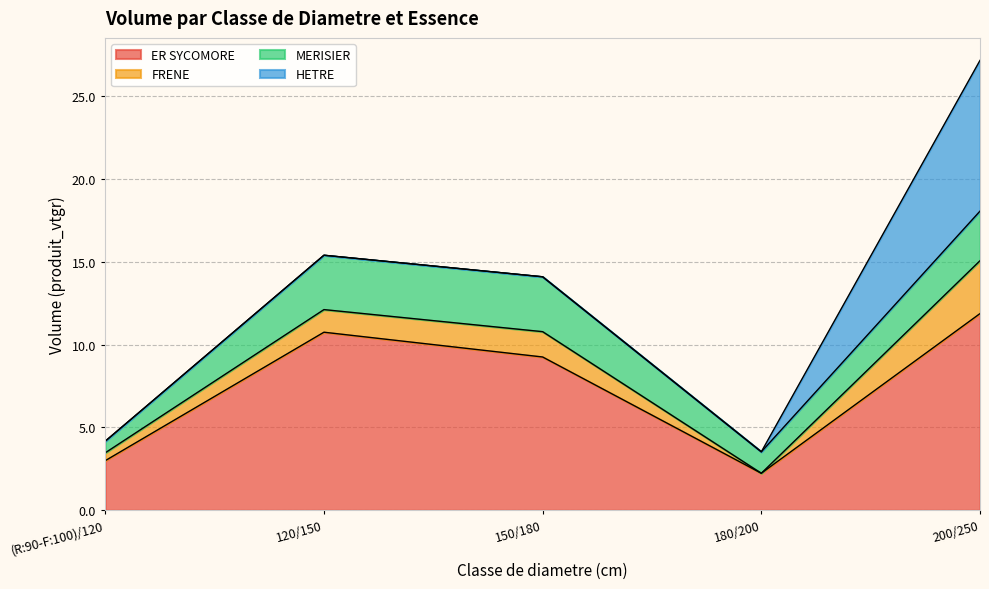

True or false: ER SYCOMORE has a value of 3.6 at 180/200.

False